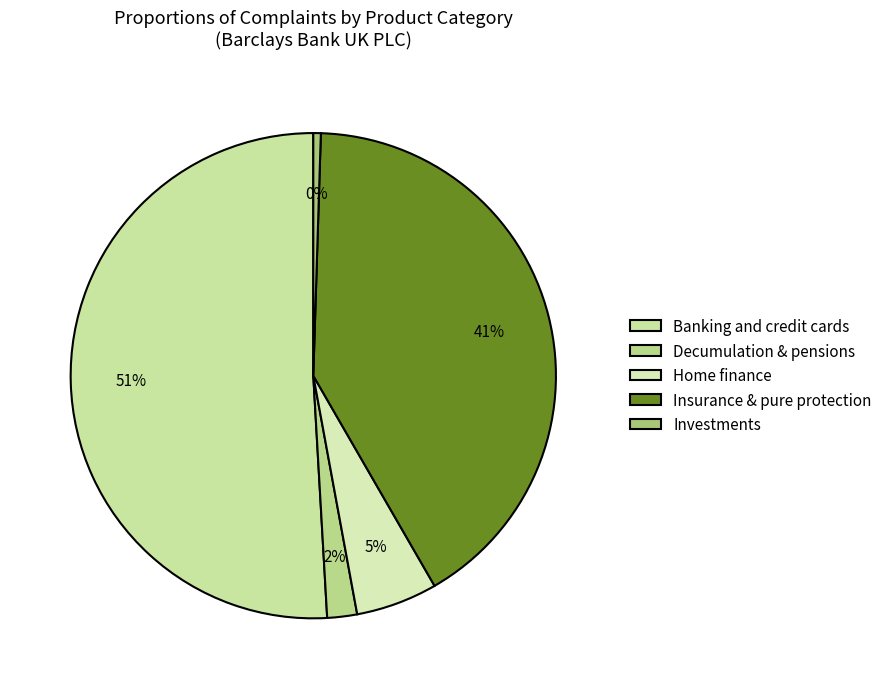

How many slices are in this pie chart?

5